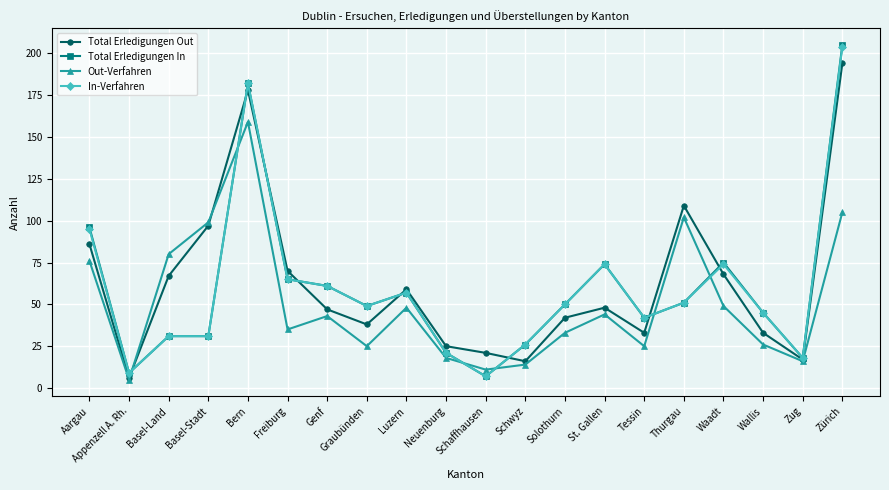

Between Aargau and Tessin, which series saw the biggest shift?

Total Erledigungen In